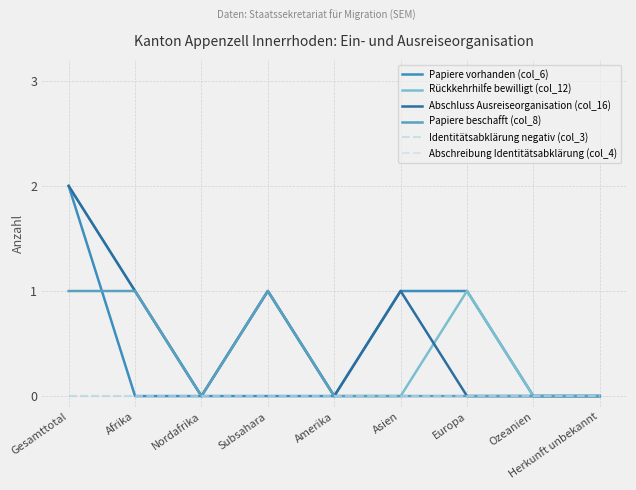

Does the chart display data point markers on the line(s)?

No